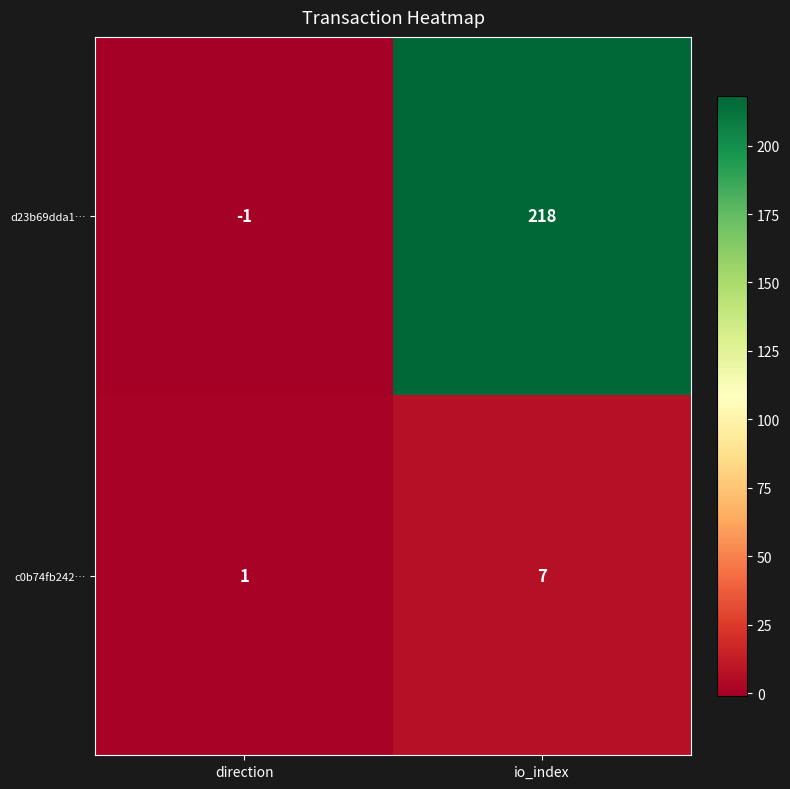

Which series has the widest spread of values?

d23b69dda1…